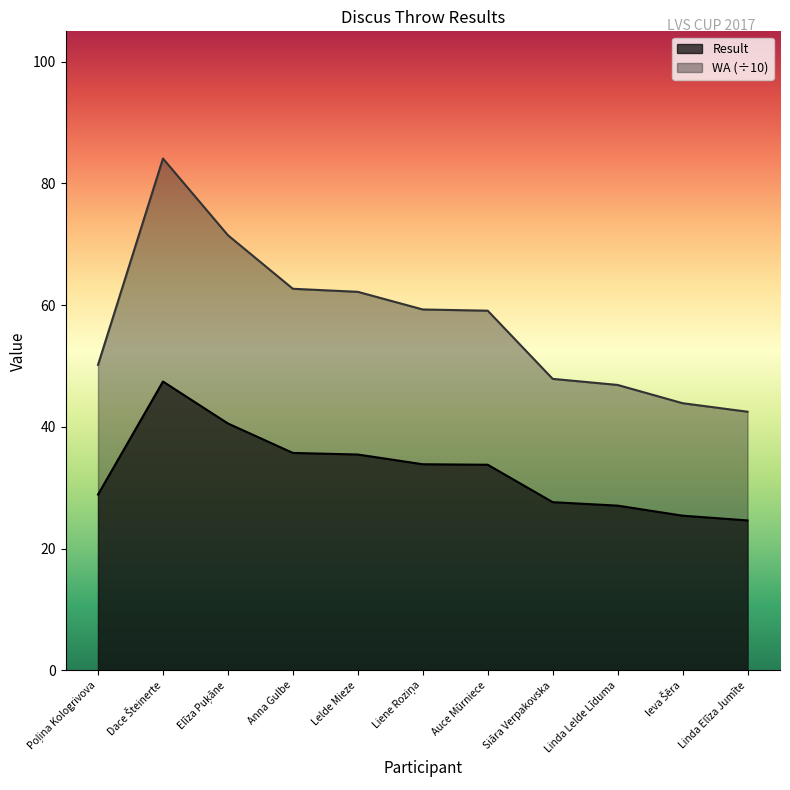

At Siāra Verpakovska, list the series in order from smallest to largest.

Result, WA (÷10)